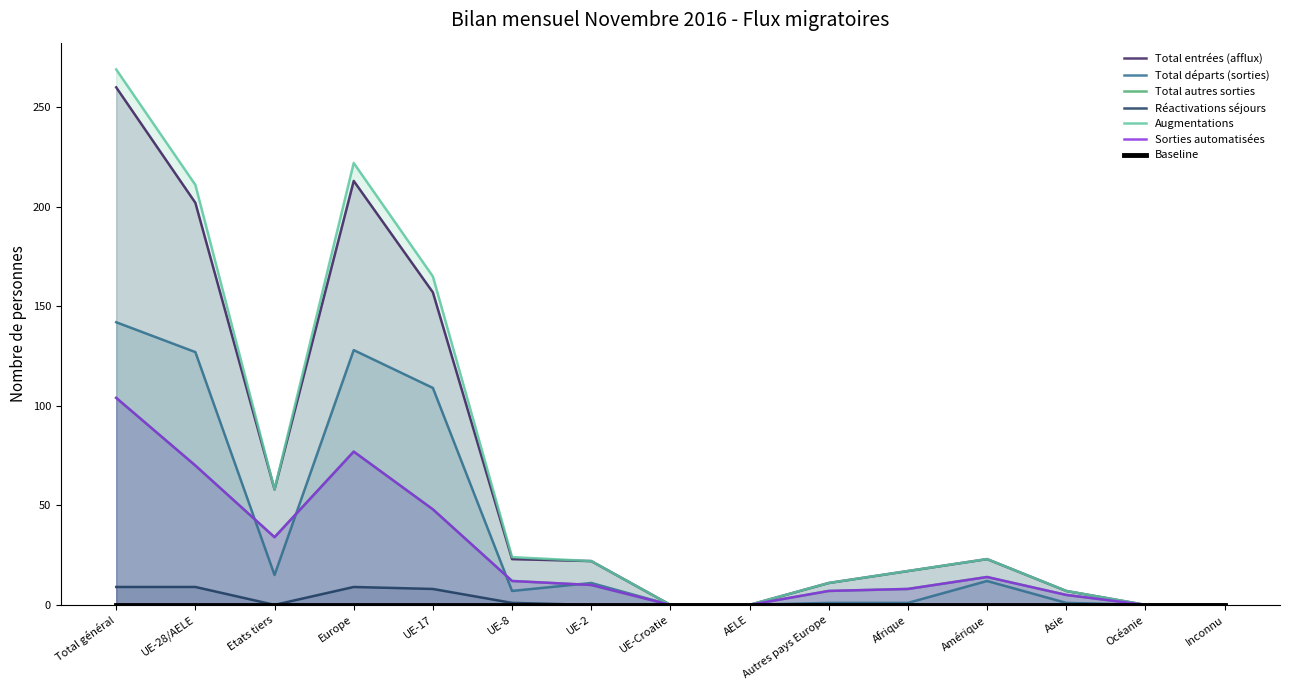

True or false: Total départs (sorties) and Réactivations séjours intersect in this chart.

False